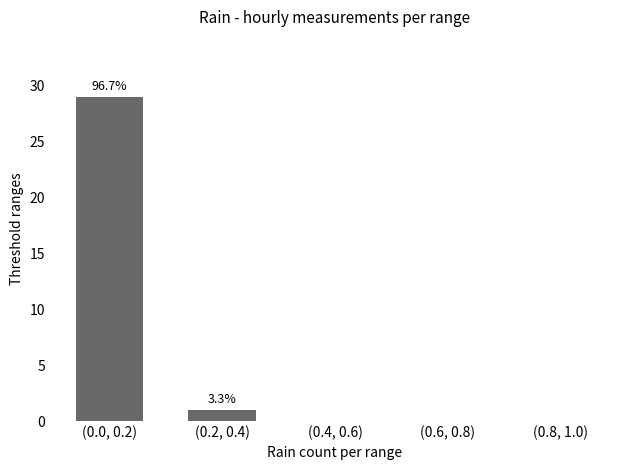

What is the change in value from (0.0, 0.2) to (0.4, 0.6)?

-29